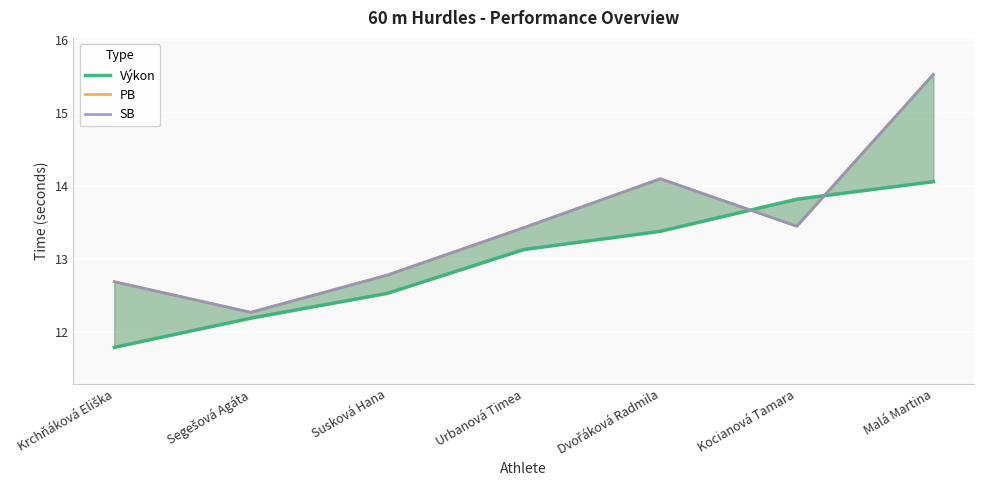

What is the smallest value displayed?

11.8